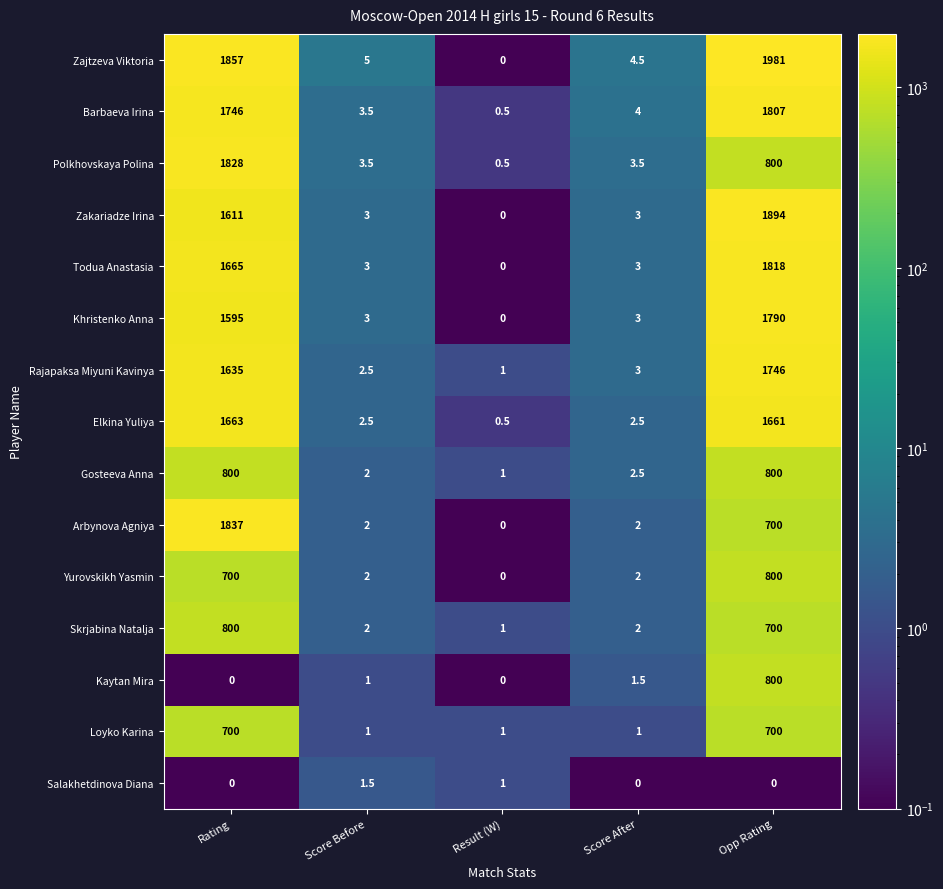

True or false: Khristenko Anna has a value of 3.0 at Score After.

True